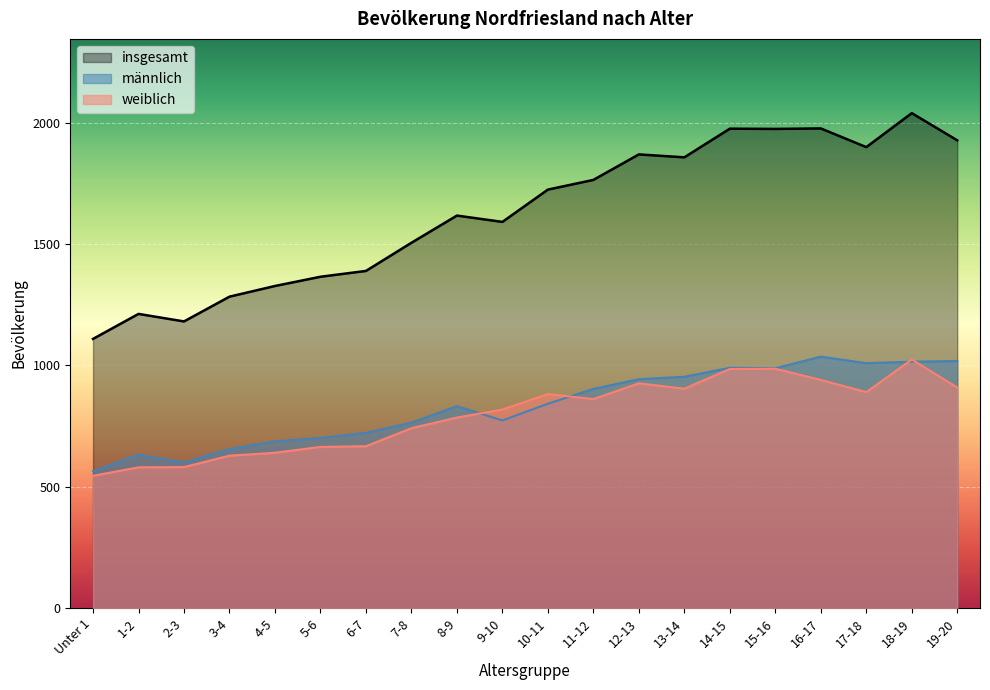

What is the difference between the maximum and minimum values in the weiblich series?

479